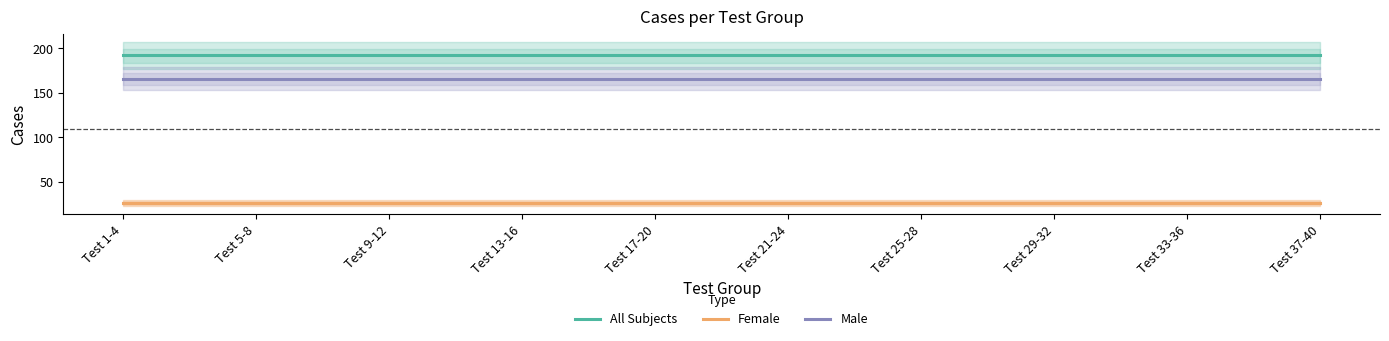

What is the total value across all series at Test 29-32?

384